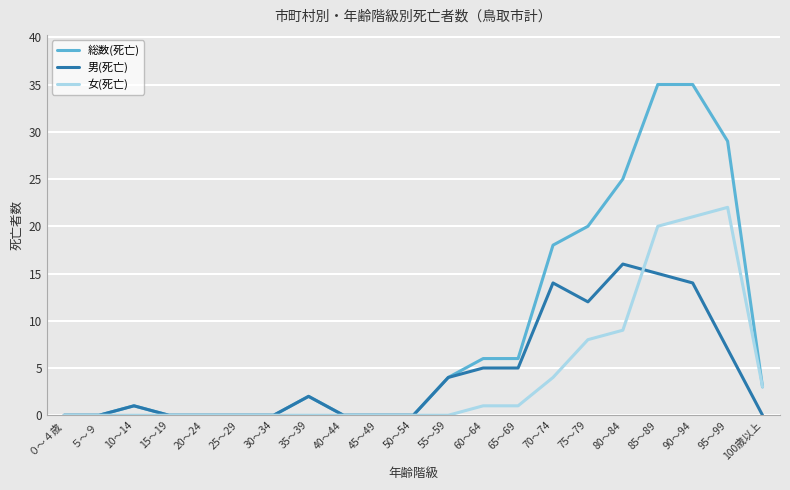

Which series has the largest total across all categories?

総数(死亡)